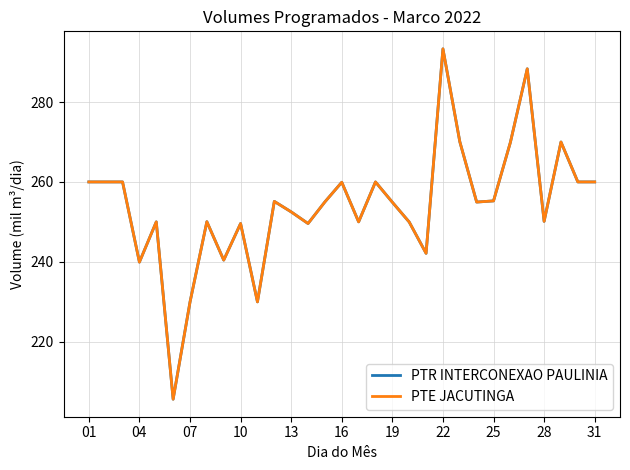

What is the minimum value for PTR INTERCONEXAO PAULINIA?

205.6